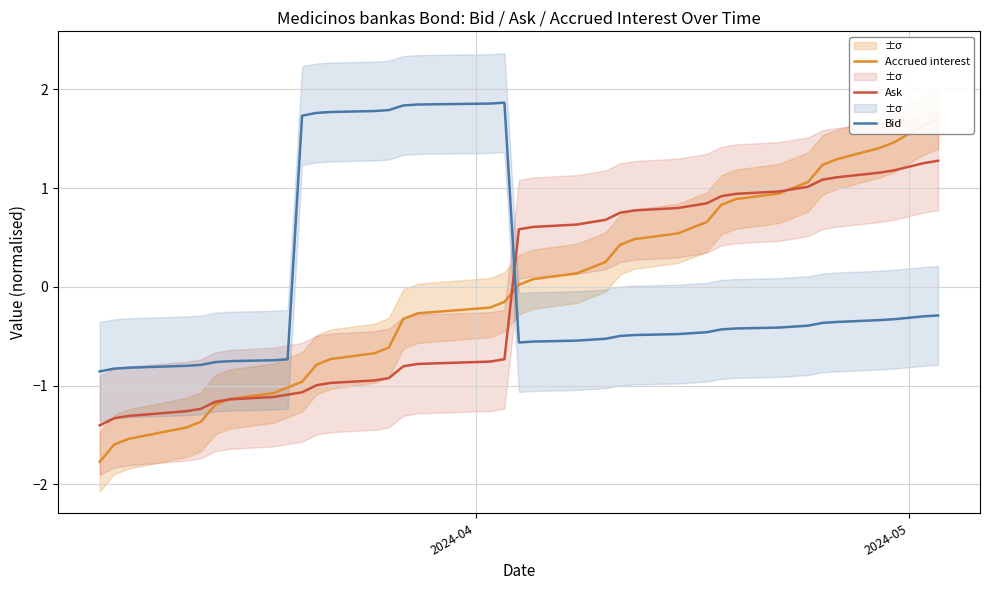

What is the minimum value for Ask?

-1.4